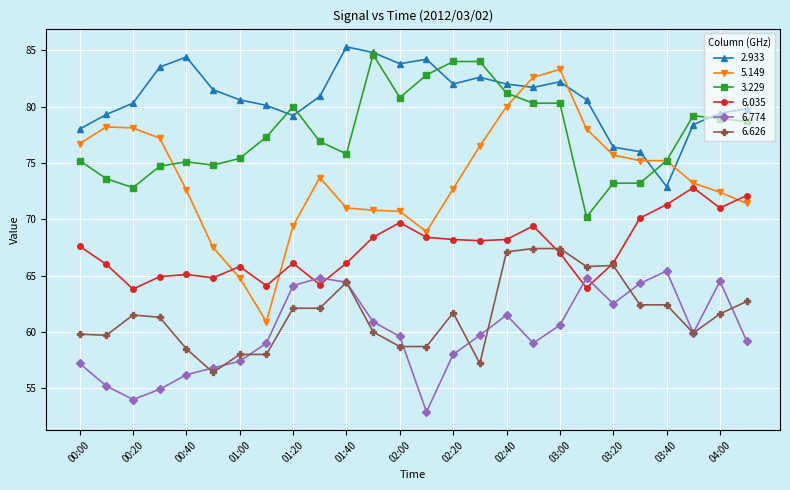

Which series has the largest total across all categories?

2.933